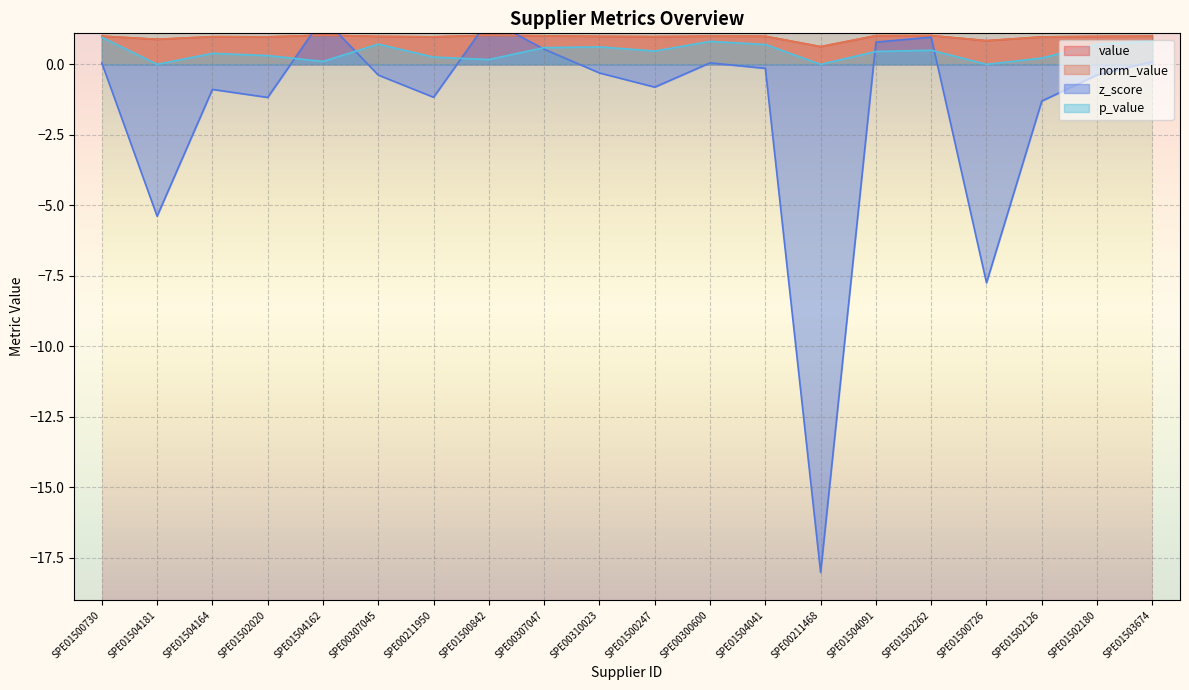

How many lines are shown in the chart?

4